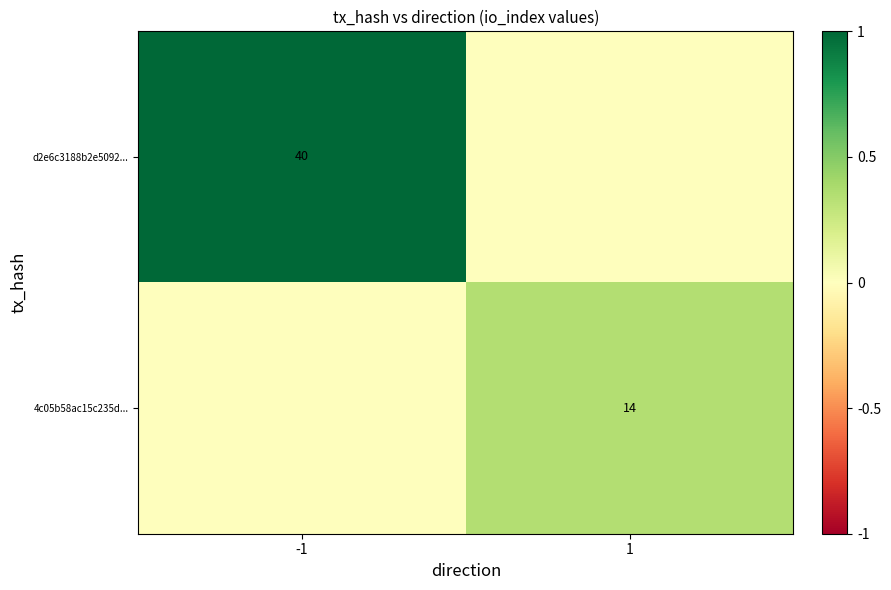

The value of 4c05b58ac15c235d... at 1 is 14. True or false?

True